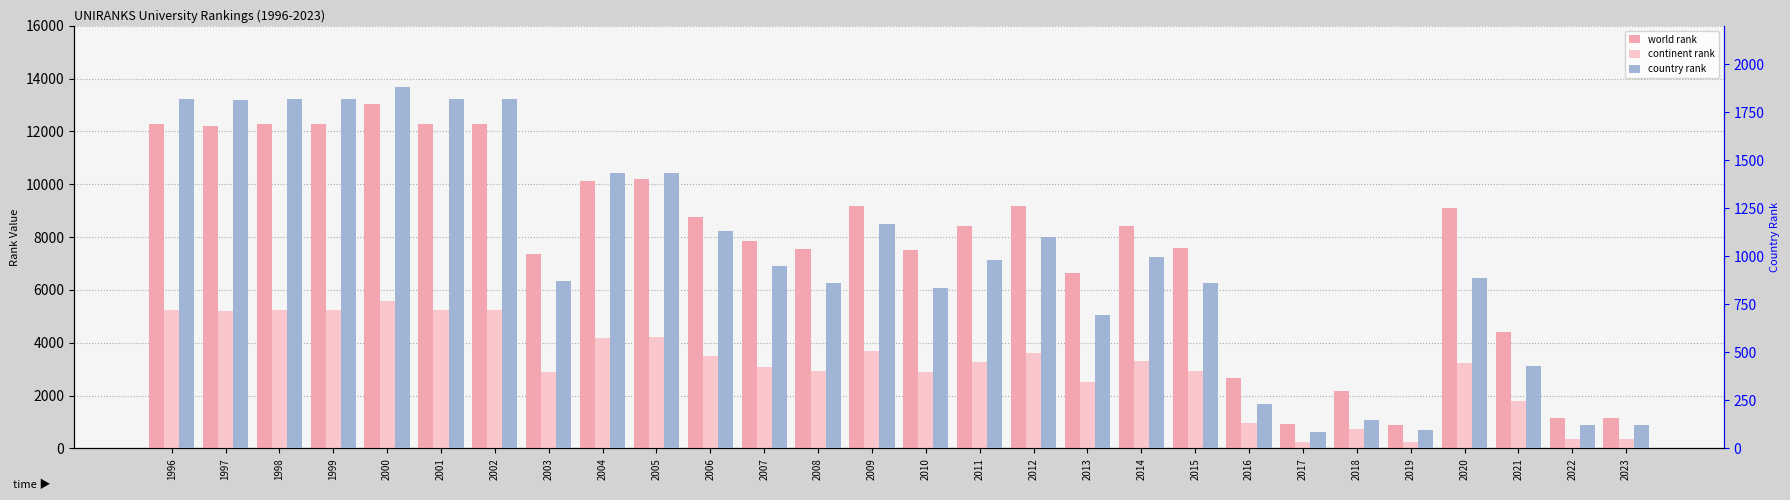

What is the value of the world rank bar at the 2nd from the left?

12218